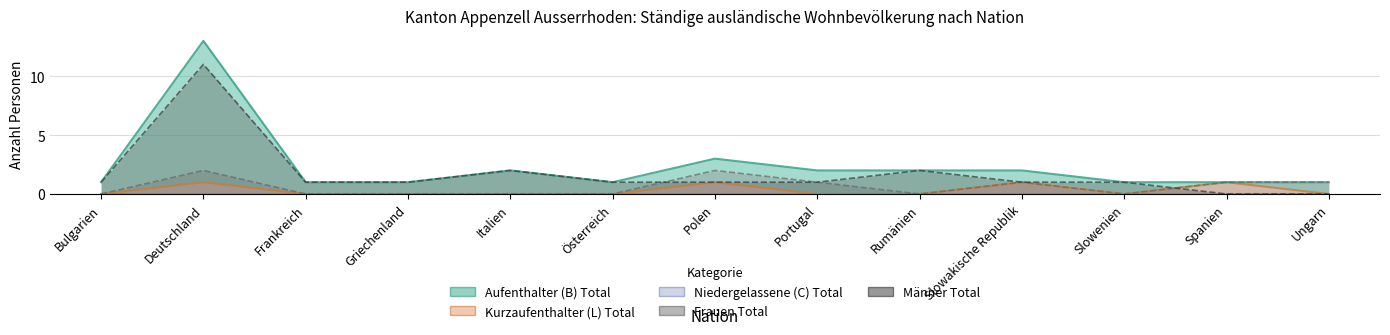

How many positive values does the Männer Total series have?

11